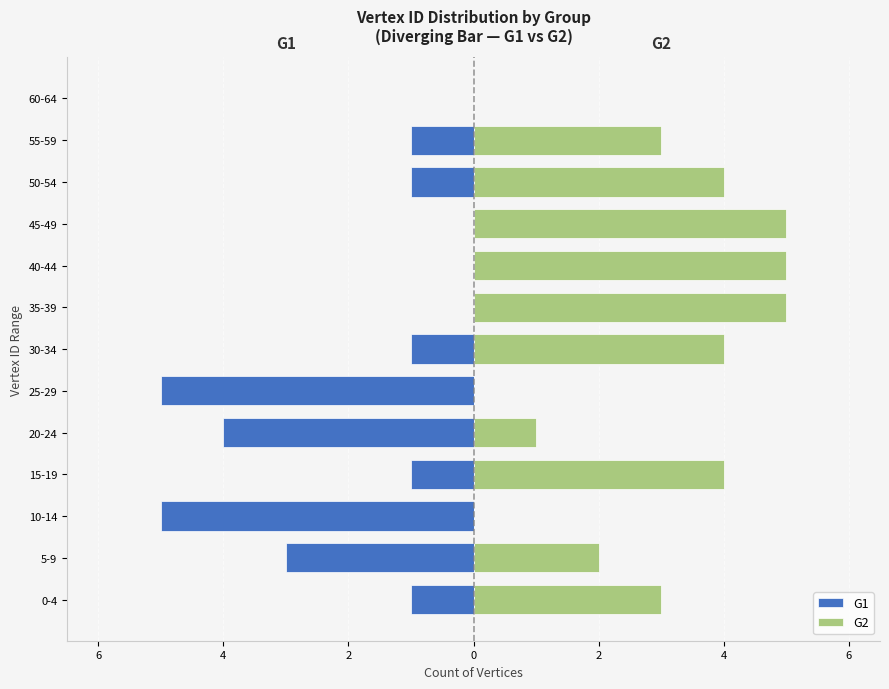

What is the spread (max minus min) of values at 5-9?

5